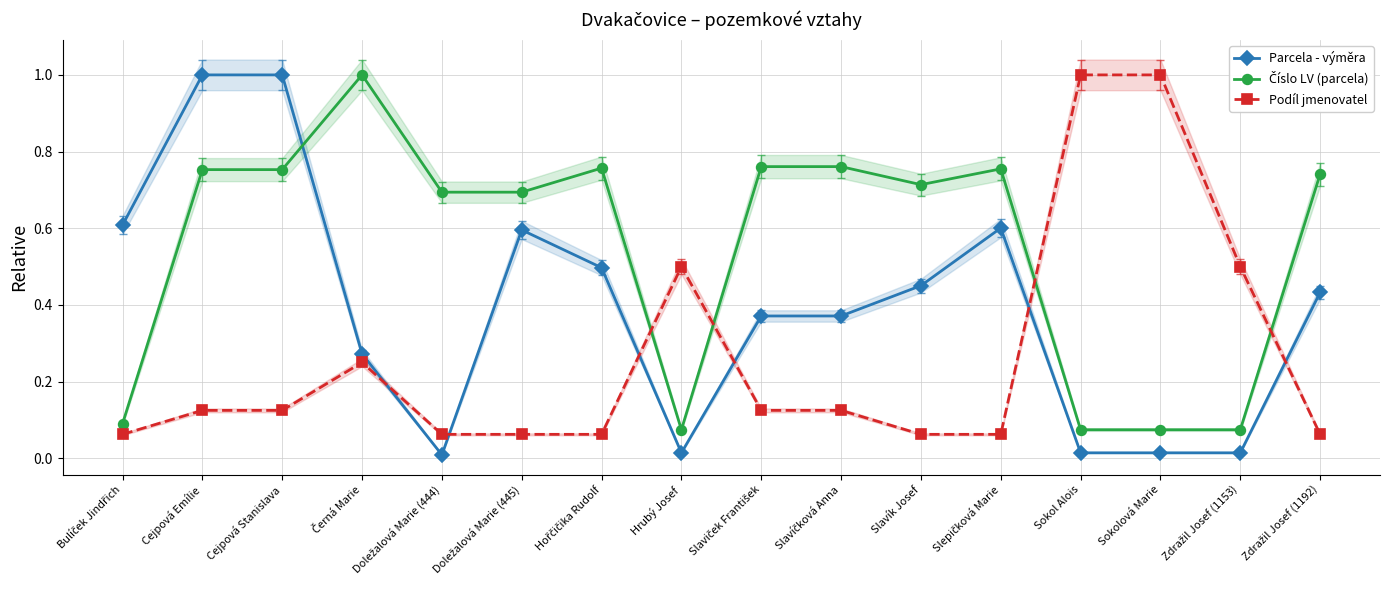

What is the total value across all series at Černá Marie?

1.5